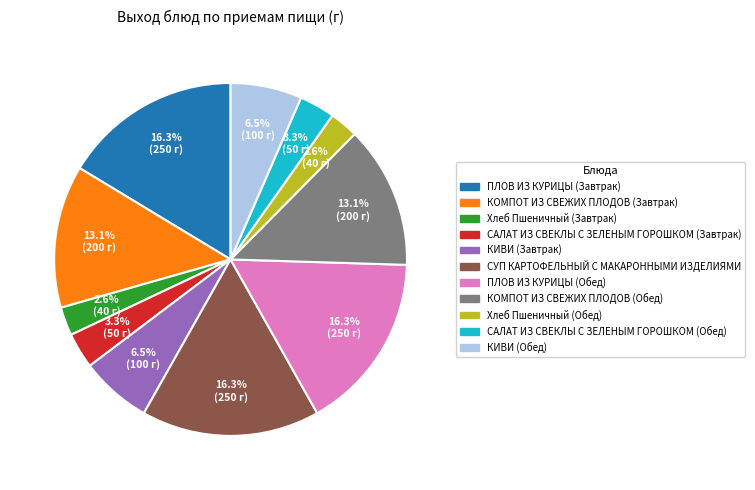

What is the ratio of the value at КИВИ (Завтрак) to the value at КИВИ (Обед)?

1.0